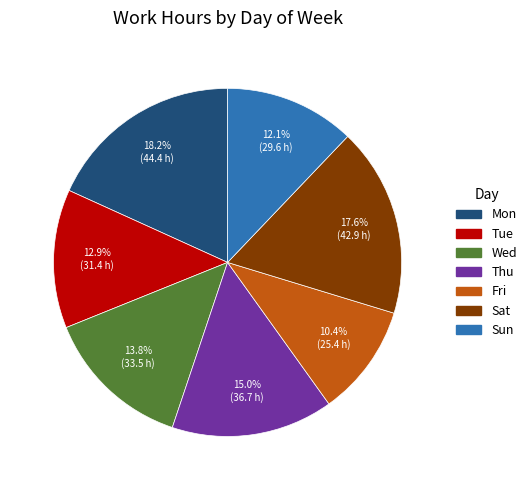

Approximately how many times larger is the value at Tue compared to Thu?

0.9